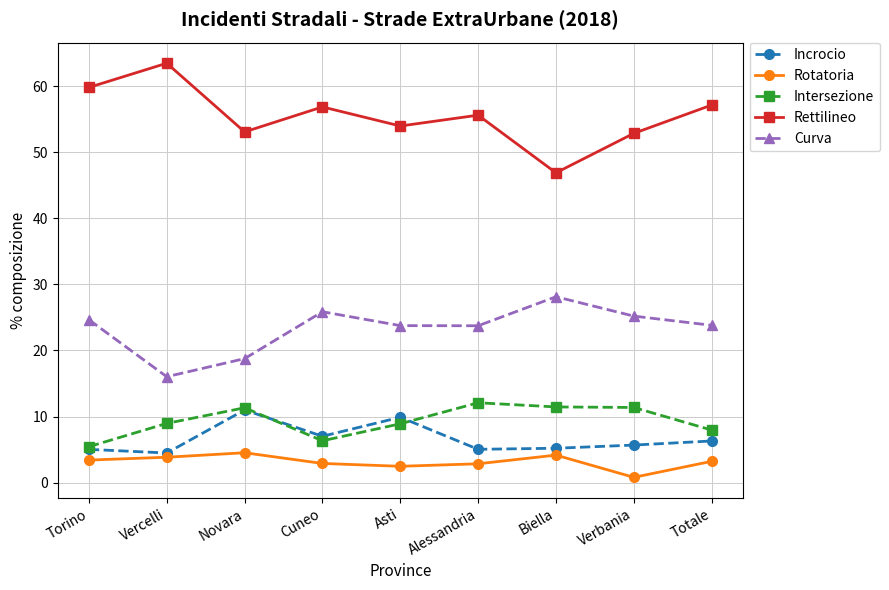

What is the difference between the maximum and minimum values in the Curva series?

12.1